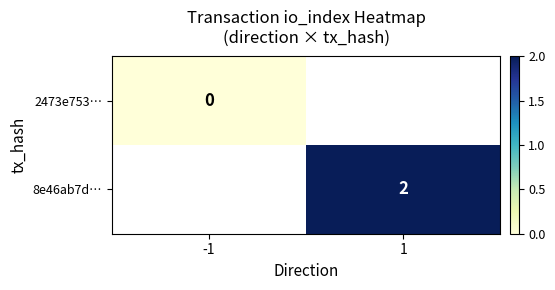

The 8e46ab7d… series shows 3 at 1. True or false?

False